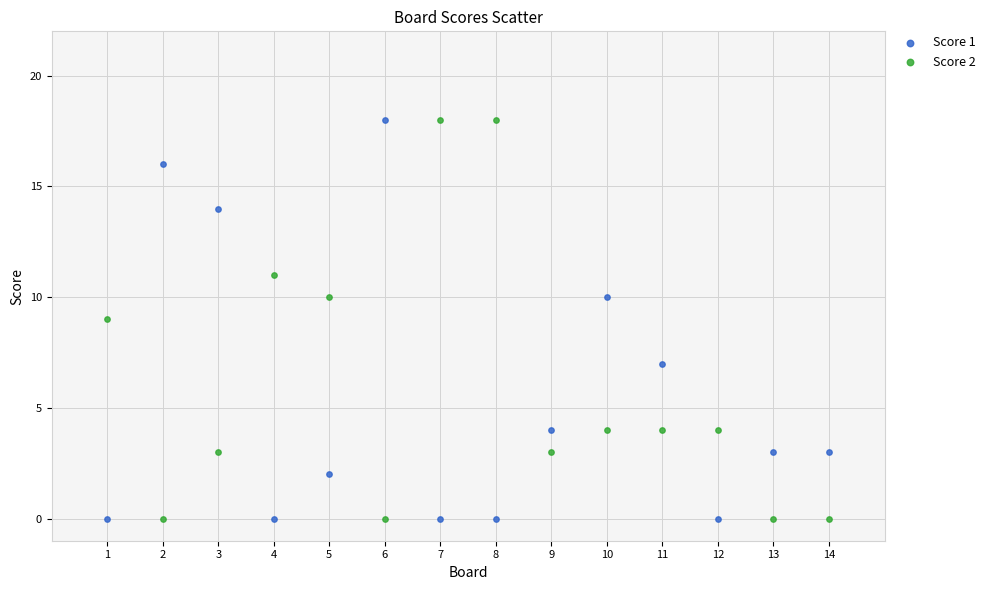

What is the X range (max minus min) for the scatter plot?

13